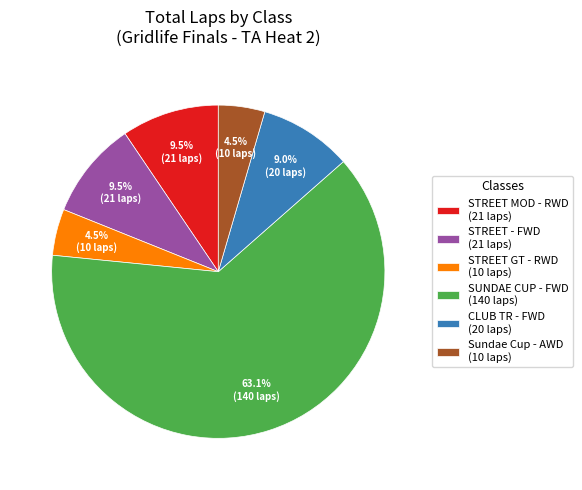

To the nearest percent, what is the combined percentage of CLUB TR - FWD and STREET - FWD?

18%